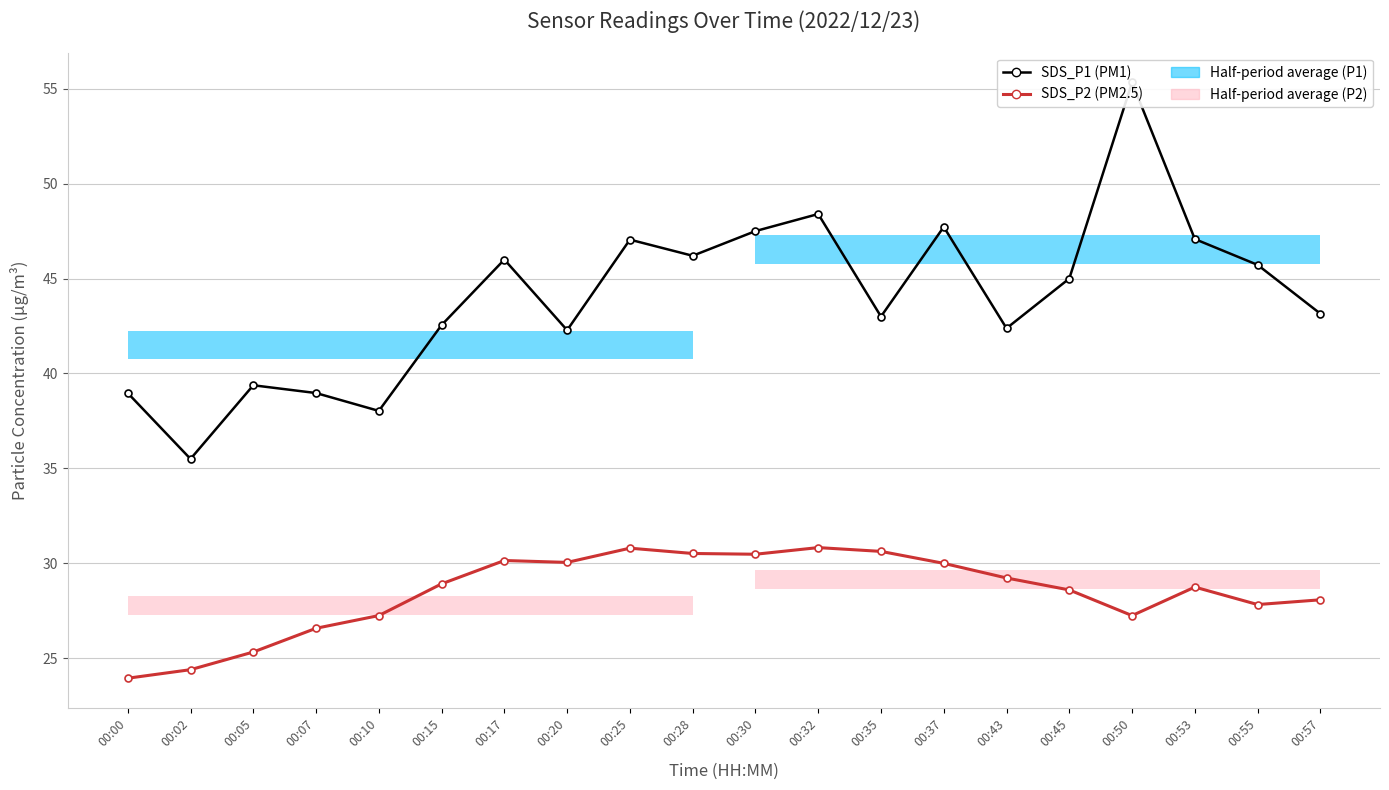

Is this an area chart (filled region under the line)?

No